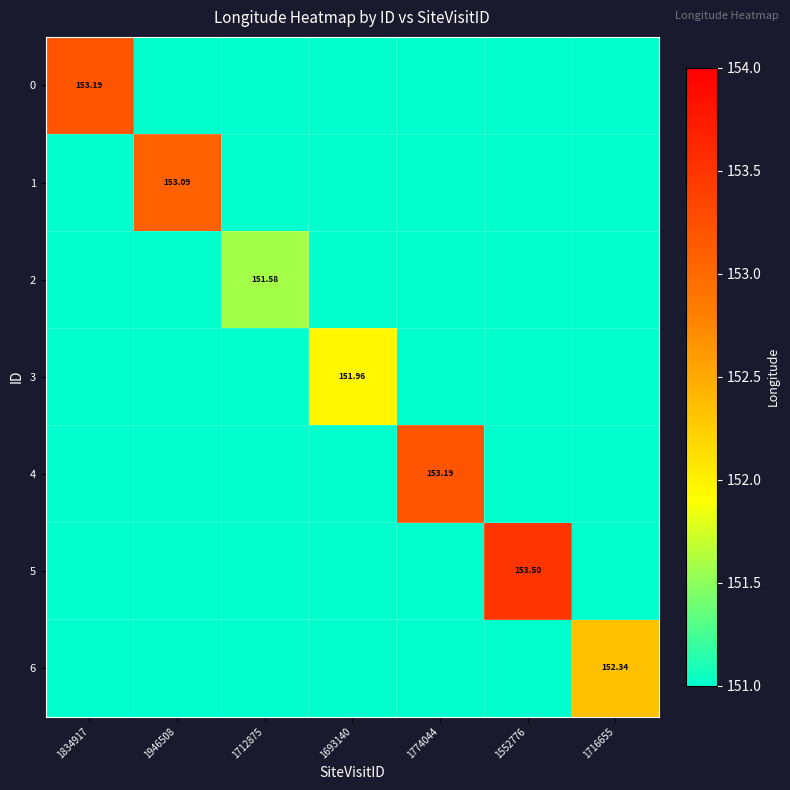

How many distinct data groups are displayed?

7